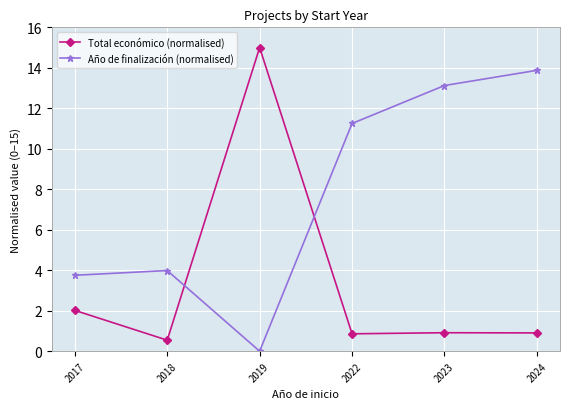

True or false: Año de finalización (normalised) and Total económico (normalised) cross at least once.

True